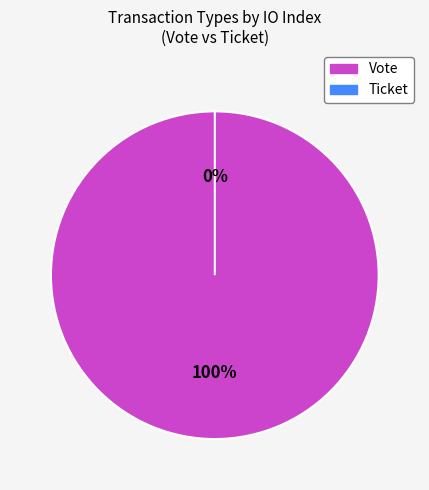

Rank the categories by value from highest to lowest.

Vote, Ticket